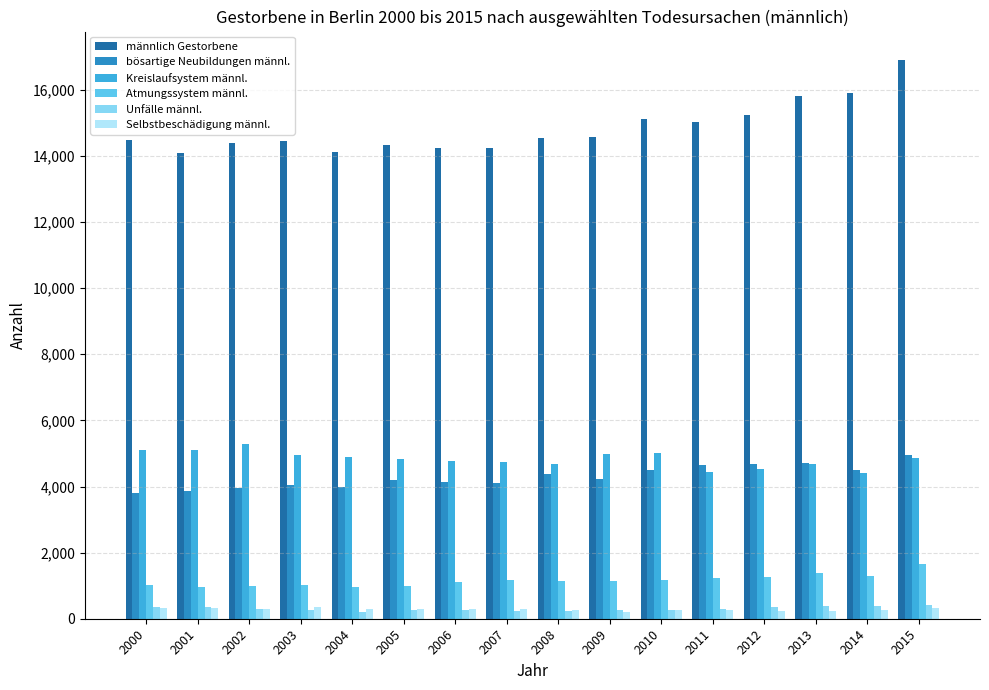

At which label does Selbstbeschädigung männl. first exceed 291?

2000